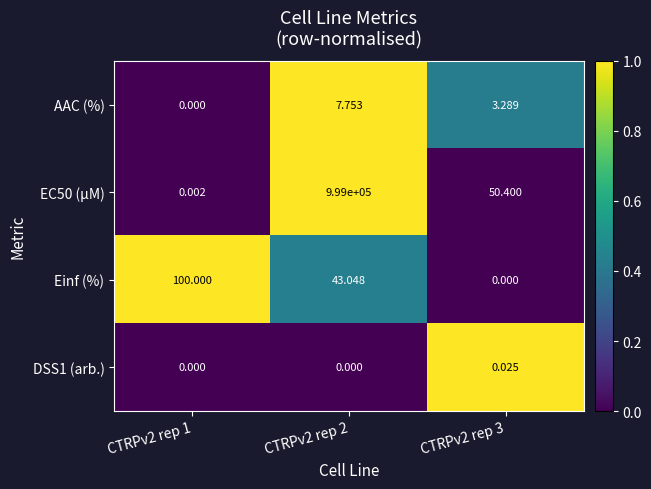

Which label corresponds to the largest value in the chart?

CTRPv2 rep 2